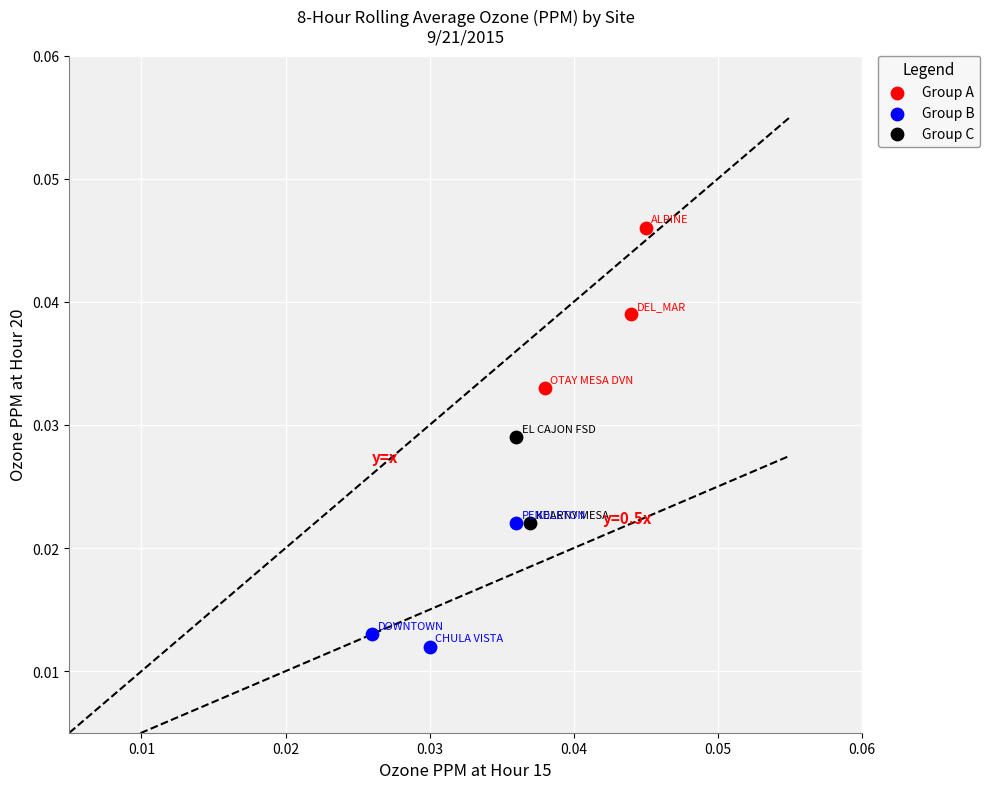

Which series reaches the maximum Y coordinate?

Group A